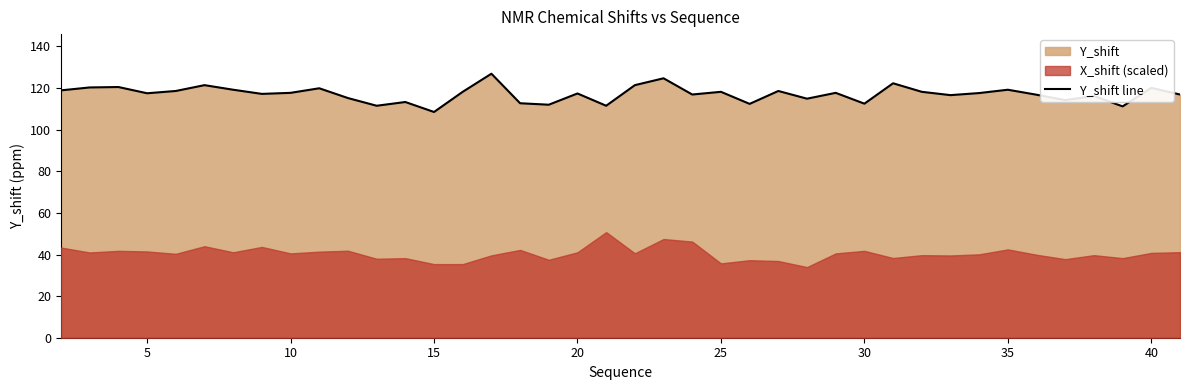

How many points are higher than both their immediate neighbors (excluding endpoints)?

14